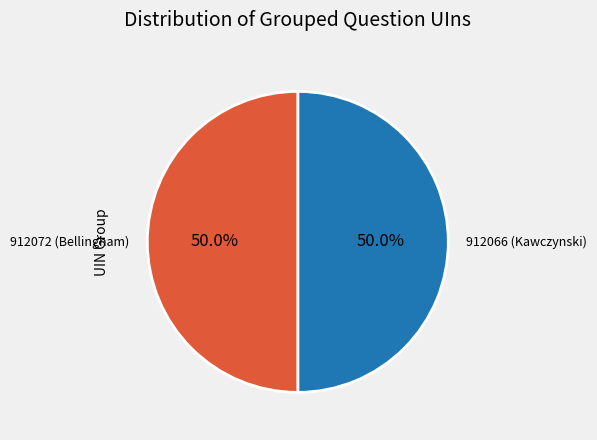

To the nearest percent, what is the combined percentage of 912072 (Bellingham) and 912066 (Kawczynski)?

100%